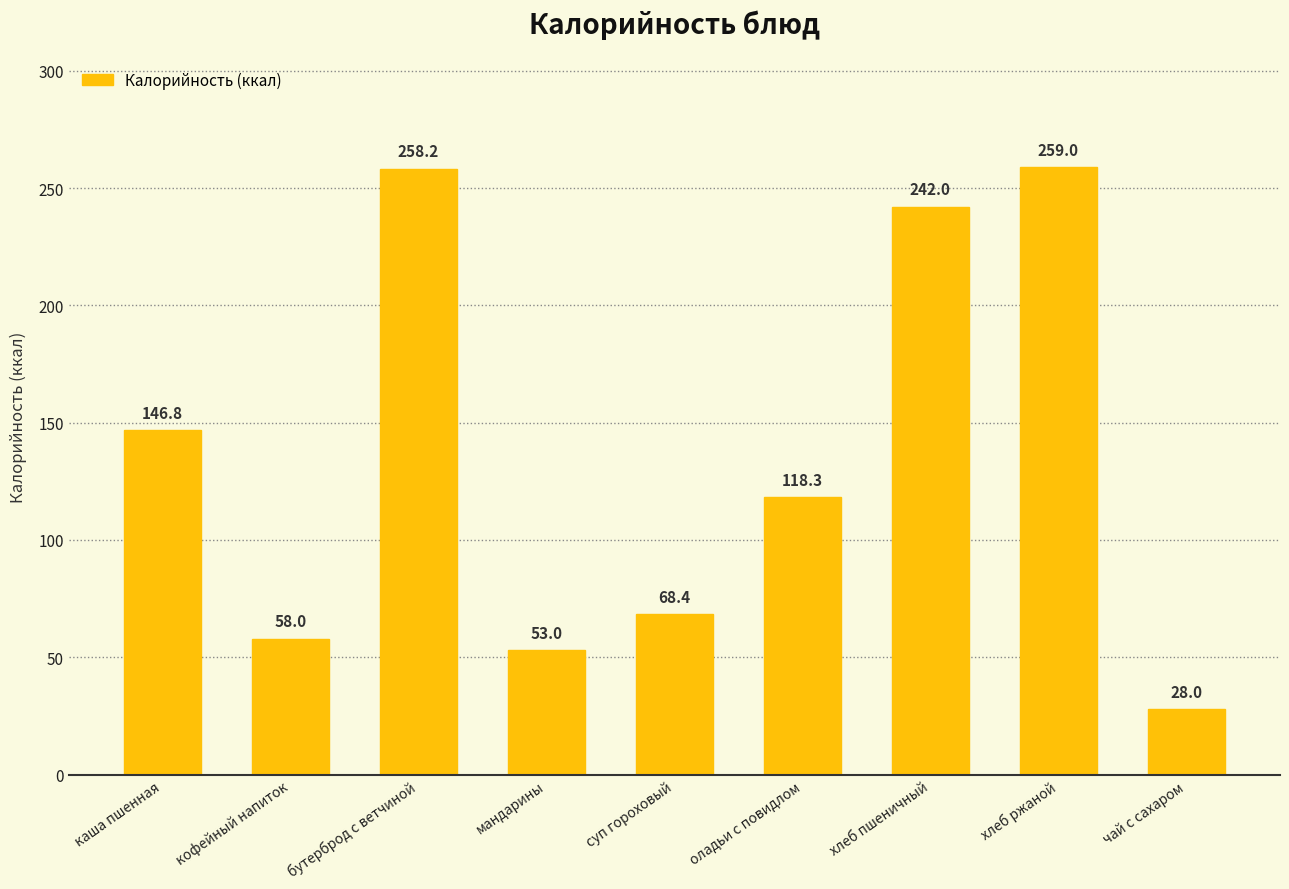

What position from the right is чай с сахаром?

1